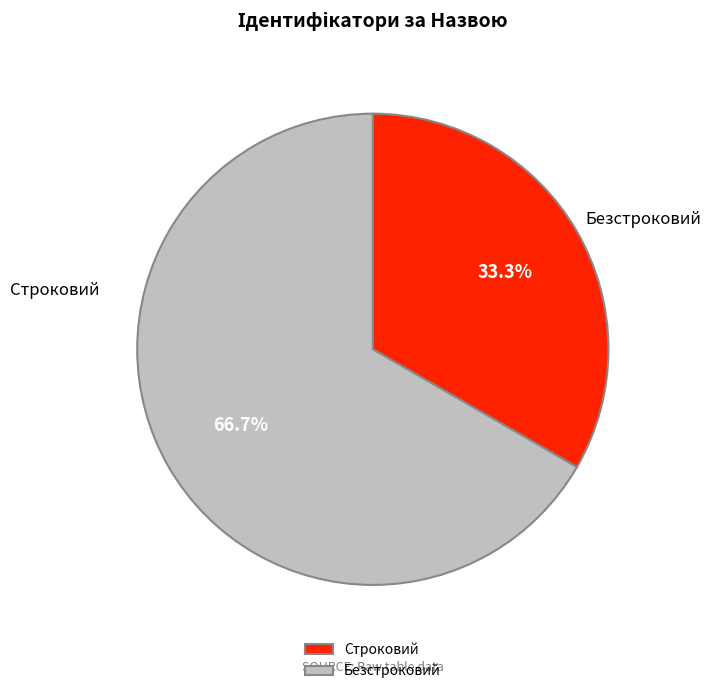

How many slices are in this pie chart?

2